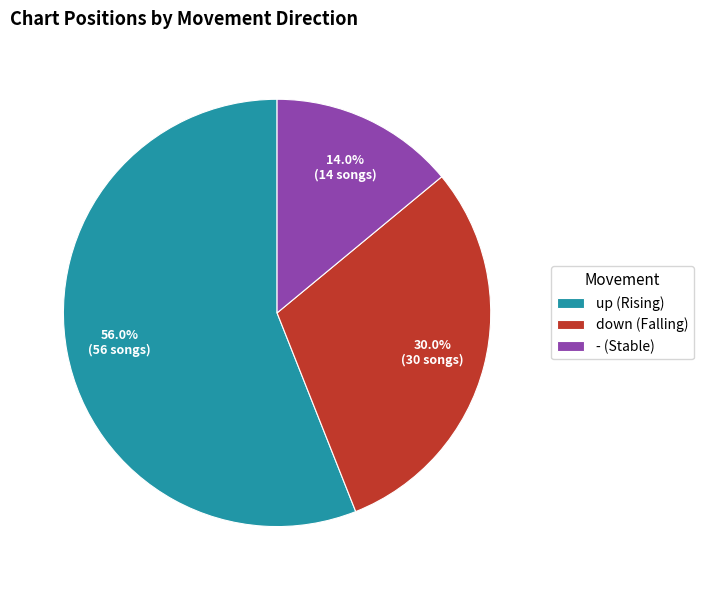

True or false: down accounts for 43% of the total.

False